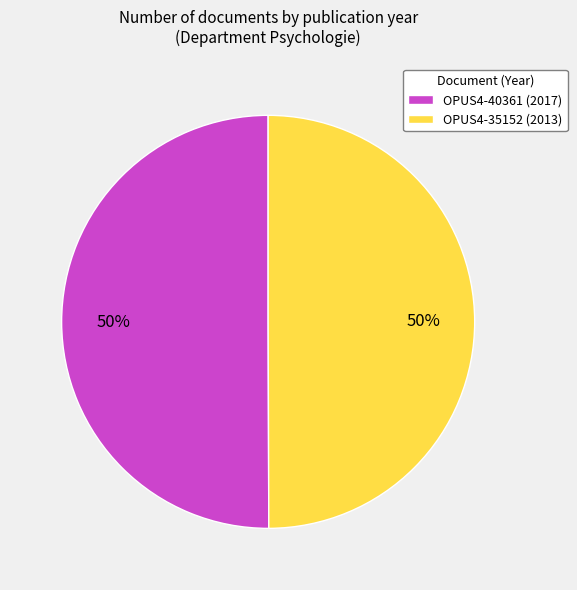

The OPUS4-40361 (2017) slice represents 43% of the pie. True or false?

False